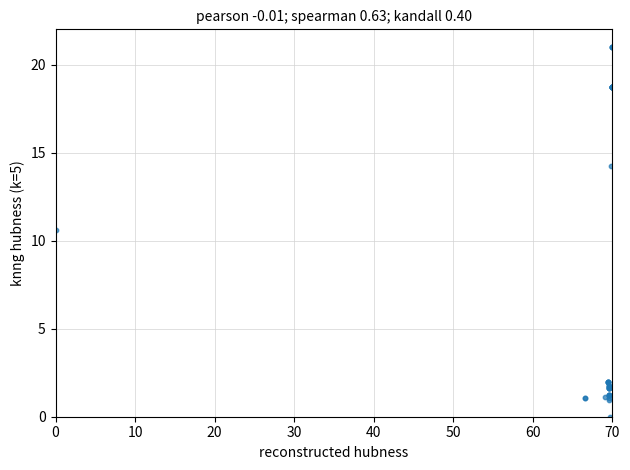

What Y value in the scatter plot is closest to 10?

10.6